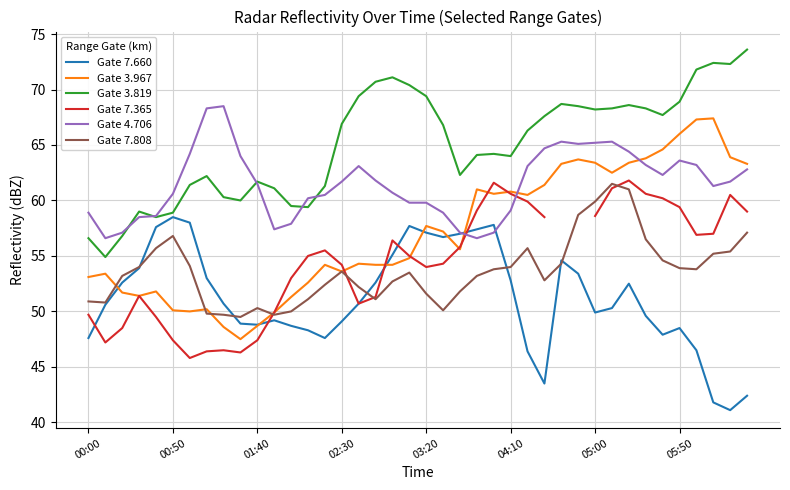

The Gate 4.706 series shows 59.8 at 19. True or false?

True